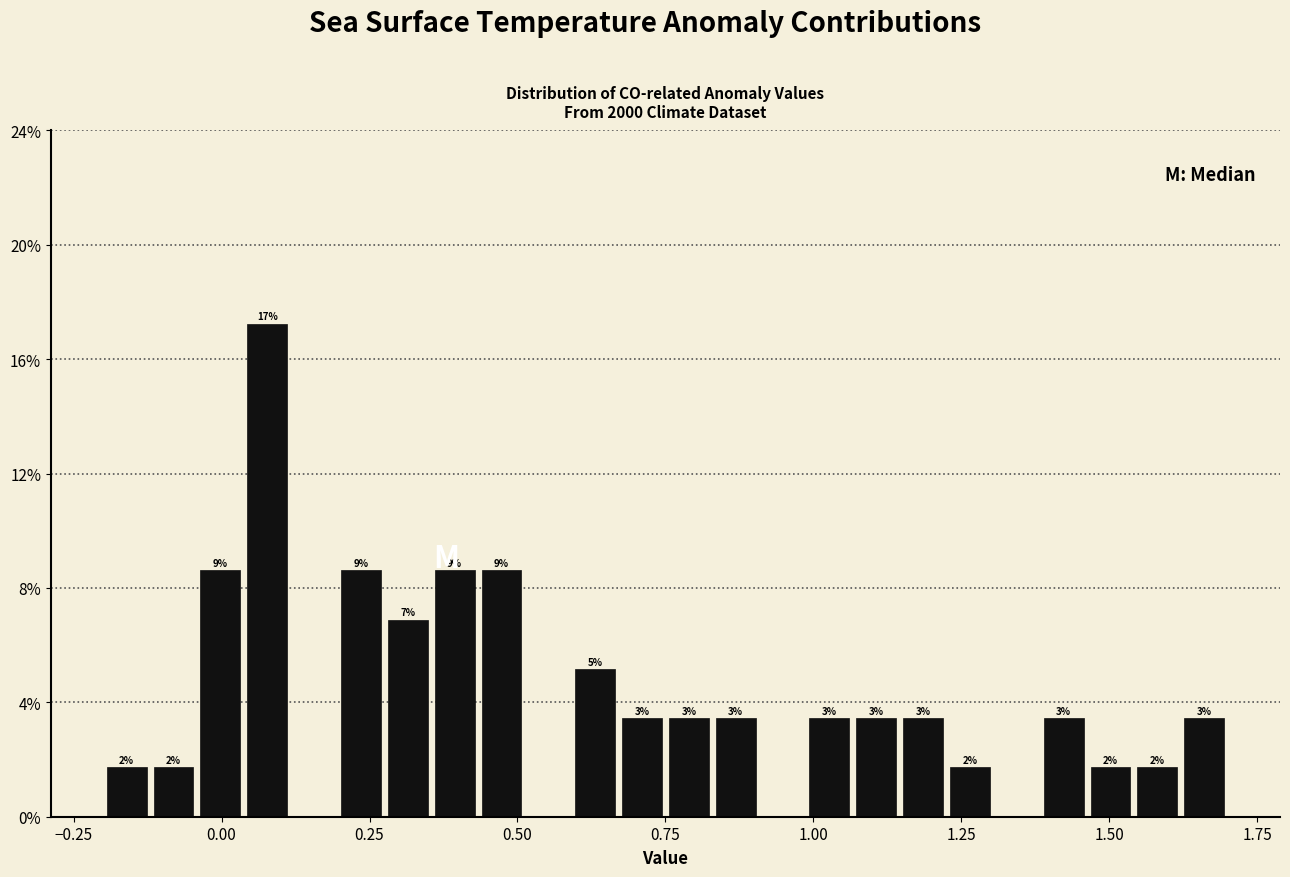

Read against the x-axis, roughly where is the centre of the tallest bar?

0.10